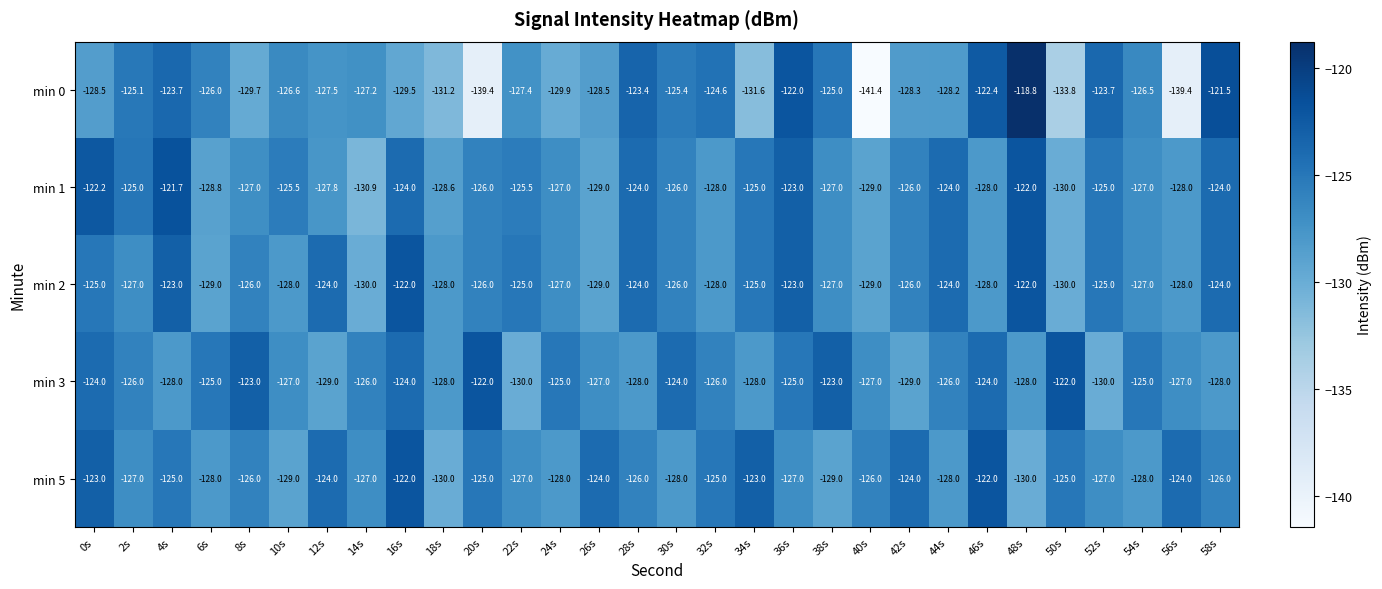

What is the spread (max minus min) of values at 52s?

6.3